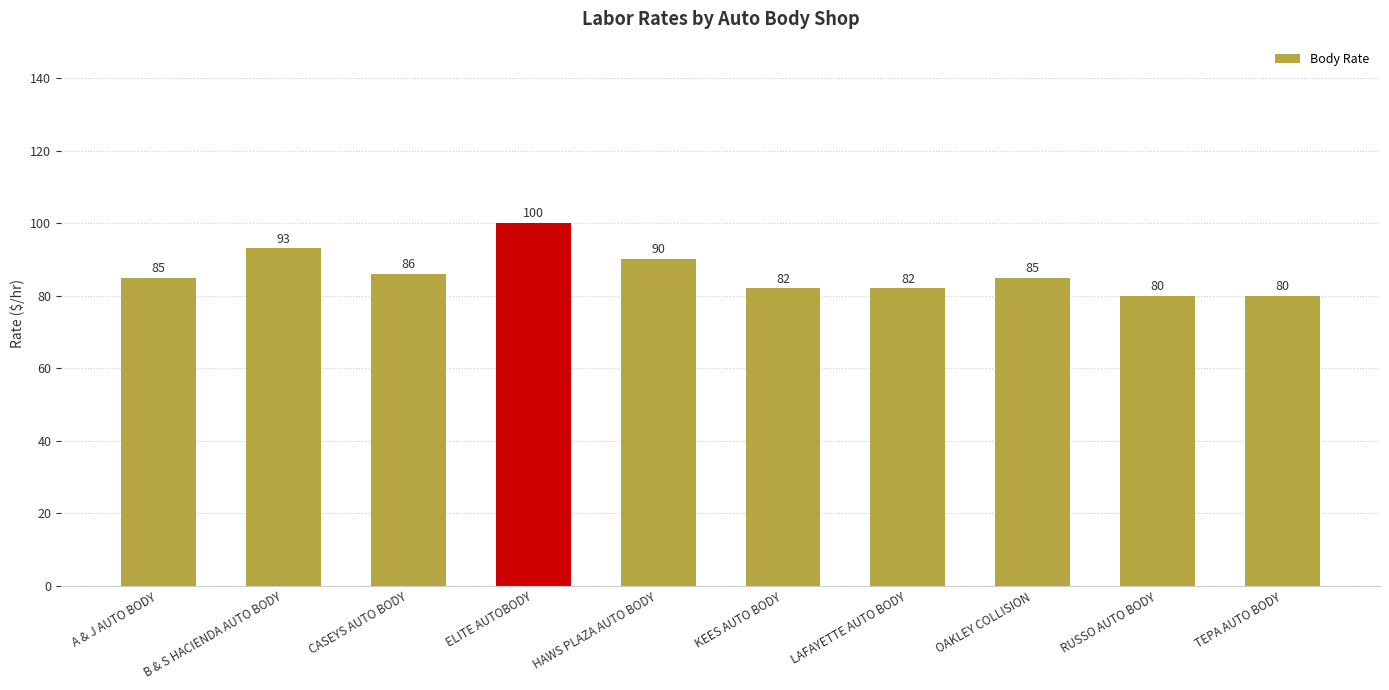

Reading left to right, transcribe all the data shown in this chart.

A & J AUTO BODY=85	B & S HACIENDA AUTO BODY=93	CASEYS AUTO BODY=86	ELITE AUTOBODY=100	HAWS PLAZA AUTO BODY=90	KEES AUTO BODY=82	LAFAYETTE AUTO BODY=82	OAKLEY COLLISION=85	RUSSO AUTO BODY=80	TEPA AUTO BODY=80